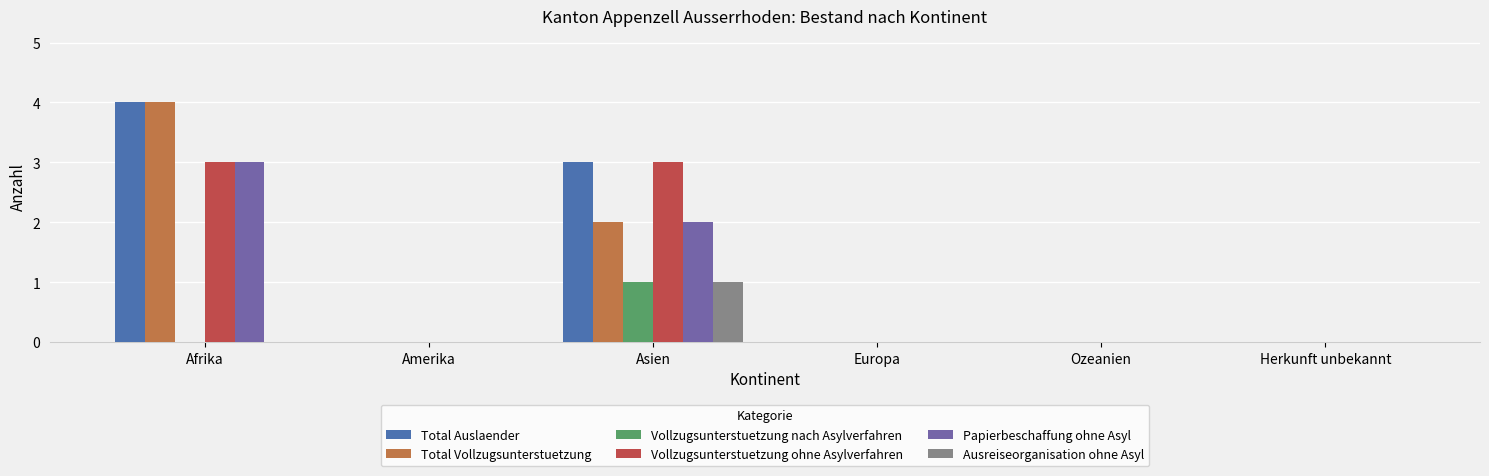

What is the approximate value of Vollzugsunterstuetzung ohne Asylverfahren at Afrika?

3